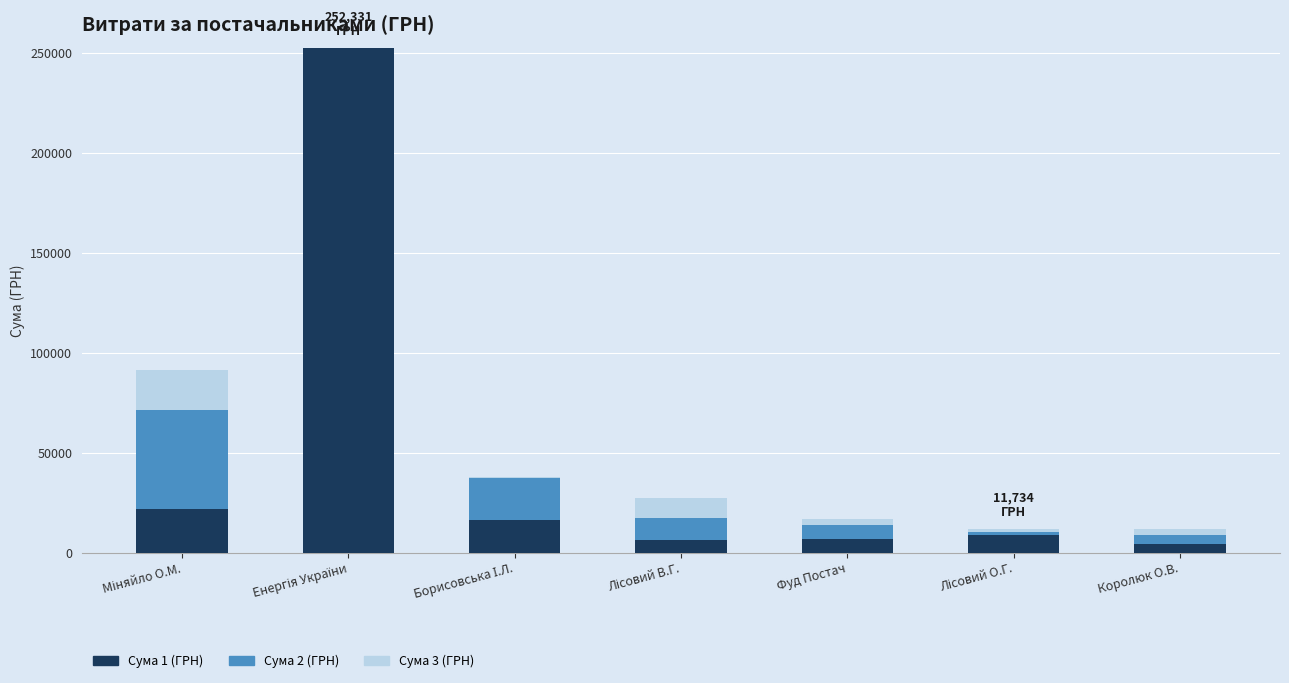

What is the maximum value for Сума 1 (ГРН)?

252330.7